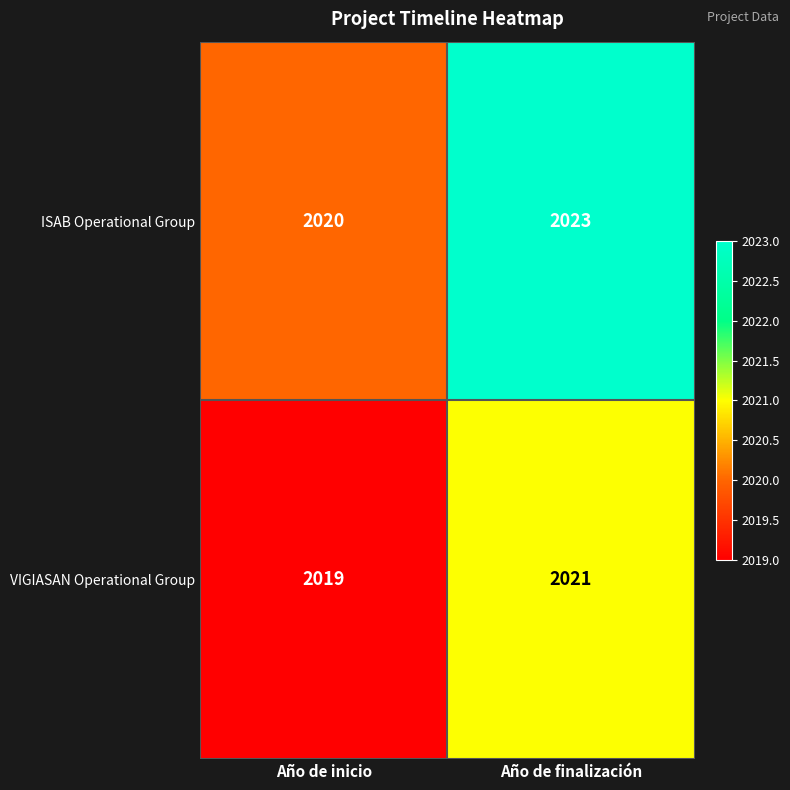

Which label corresponds to the smallest value in the chart?

Año de inicio